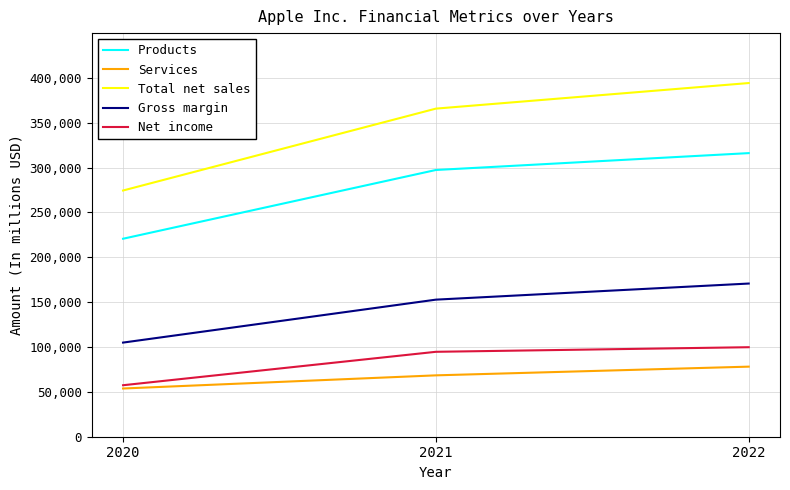

Reading left to right, list all the values displayed in this chart.

Products: 2020=220747	2021=297392	2022=316199
Services: 2020=53768	2021=68425	2022=78129
Total net sales: 2020=274515	2021=365817	2022=394328
Gross margin: 2020=104956	2021=152836	2022=170782
Net income: 2020=57411	2021=94680	2022=99803